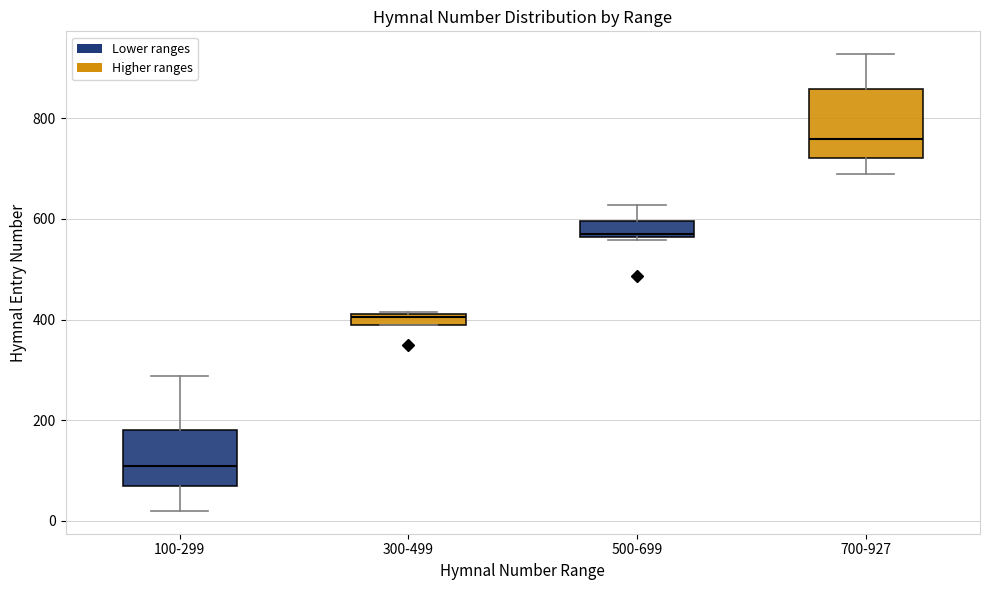

Which box has the lowest median line?

100-299